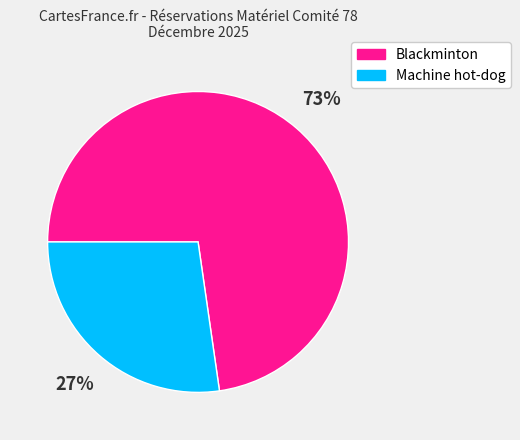

How many slices are in this pie chart?

2